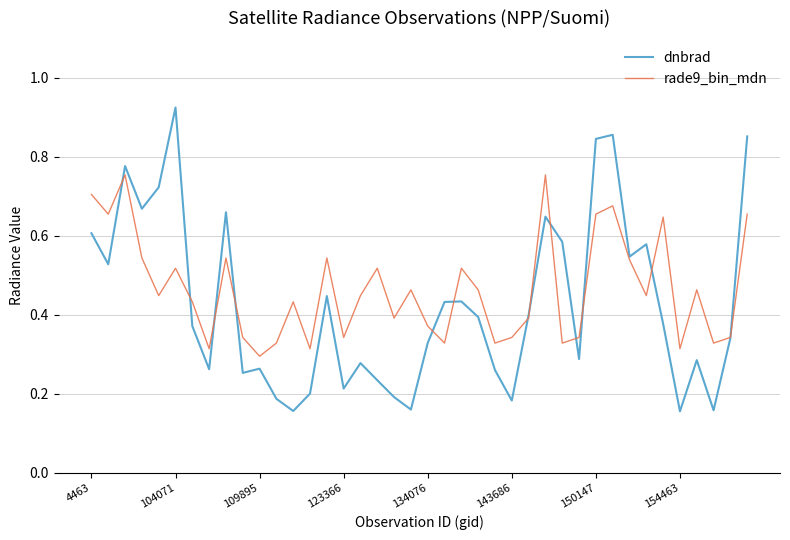

Which series ends up on top after the final intersection of dnbrad and rade9_bin_mdn?

dnbrad